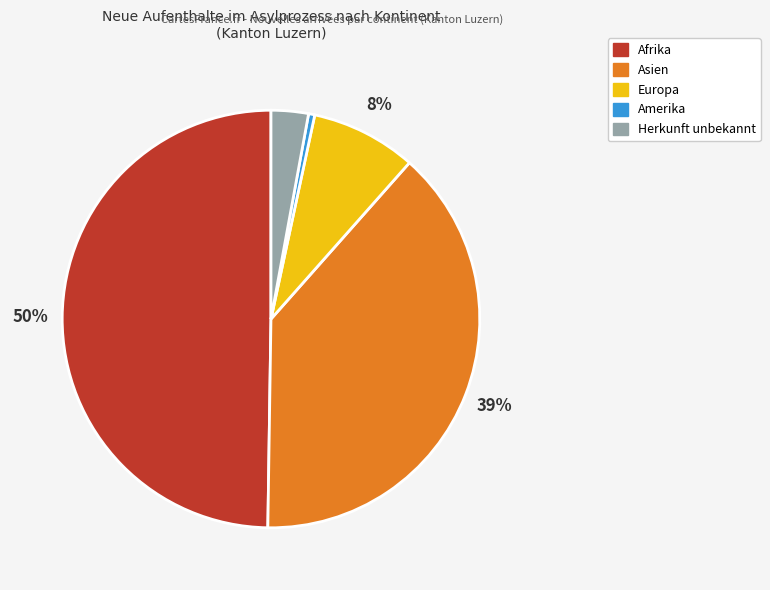

Is it true that Amerika is 0% of the pie?

True